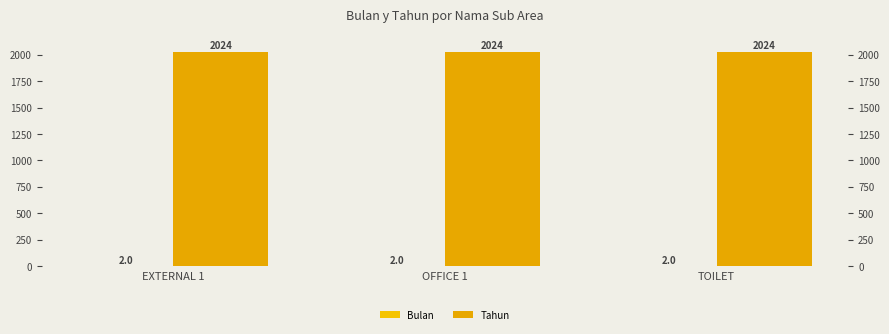

Count the number of categories in the chart.

3